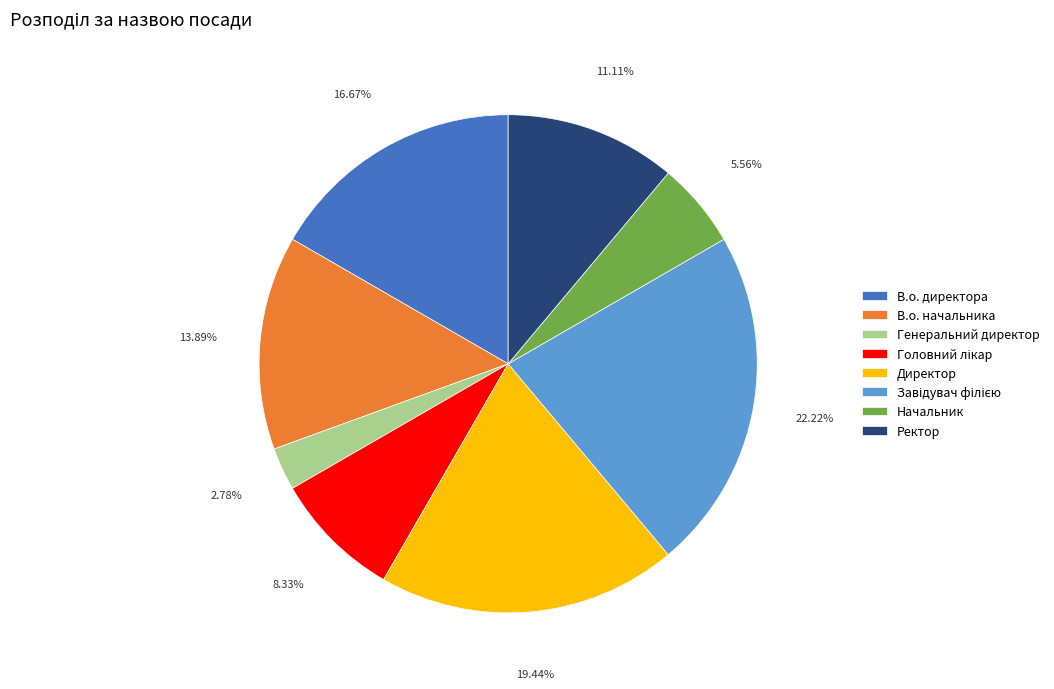

Which category has the smallest portion of the pie?

Генеральний директор